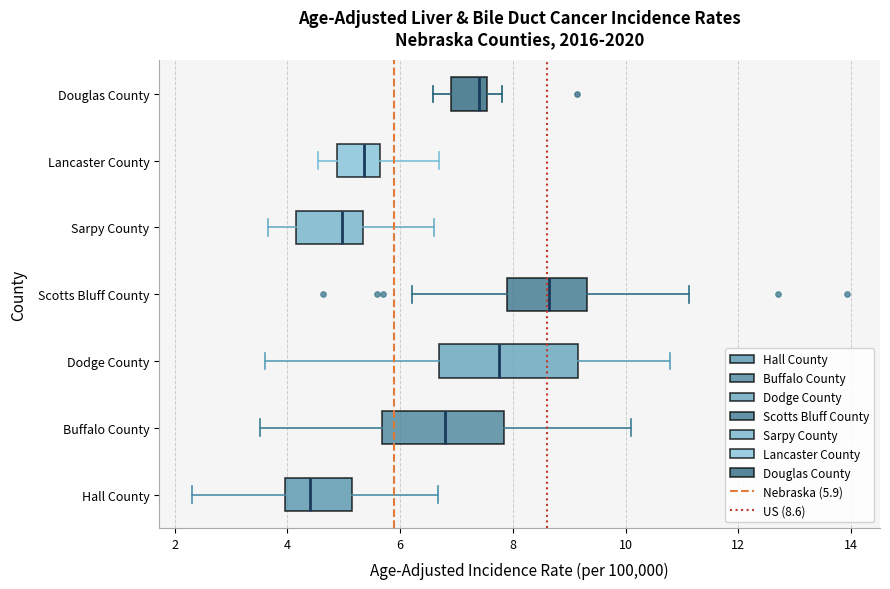

Reading bottom to top, transcribe this box plot: for each box, give where its median line is, the range the box spans, and where its two whiskers end, as read against the x-axis. The values are not printed on the chart, so give them approximately, as read against the axis.

Hall County: median 4.4, box 4.0 to 5.2, whiskers 2.4 to 6.6
Buffalo County: median 6.8, box 5.6 to 7.8, whiskers 3.6 to 10.0
Dodge County: median 7.8, box 6.6 to 9.2, whiskers 3.6 to 10.8
Scotts Bluff County: median 8.6, box 7.8 to 9.4, whiskers 6.2 to 11.2
Sarpy County: median 5.0, box 4.2 to 5.4, whiskers 3.6 to 6.6
Lancaster County: median 5.4, box 4.8 to 5.6, whiskers 4.6 to 6.6
Douglas County: median 7.4, box 6.8 to 7.6, whiskers 6.6 to 7.8